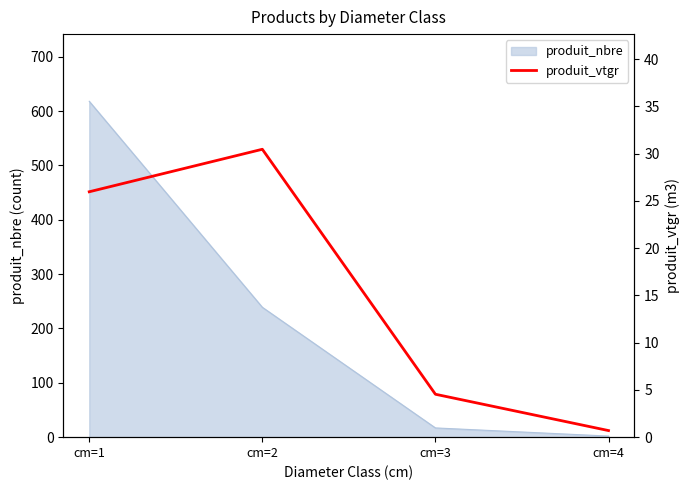

At which label does produit_nbre reach its peak?

cm=1